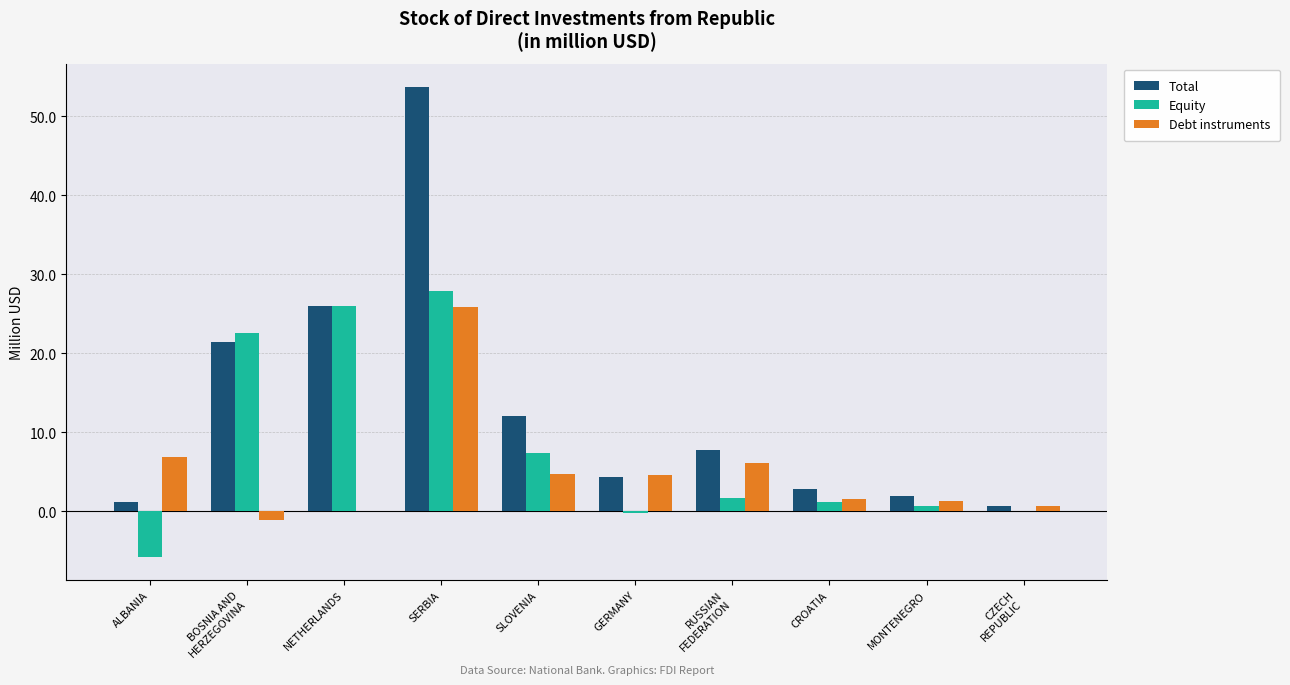

How many groups of bars are there?

10